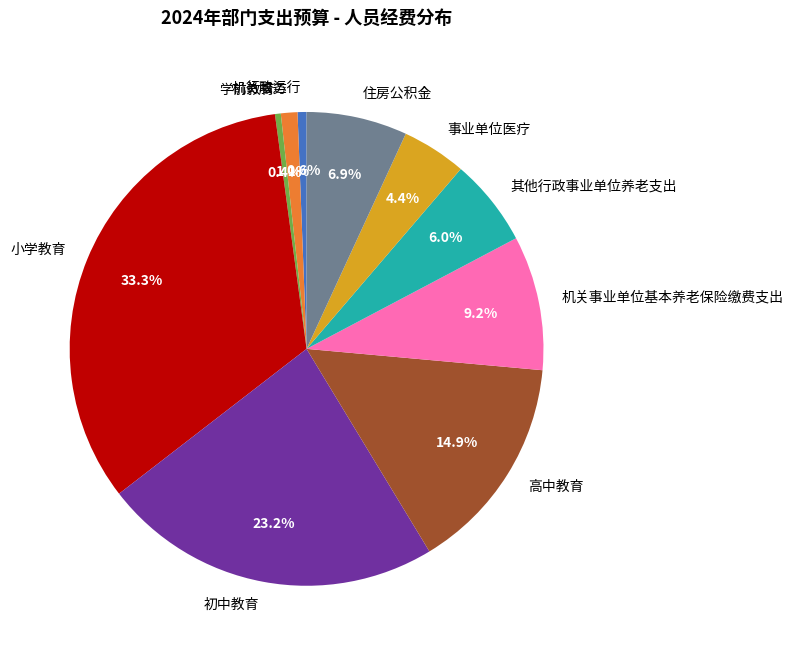

To the nearest percent, what is the difference between the 机关服务 and 初中教育 slice percentages?

22%